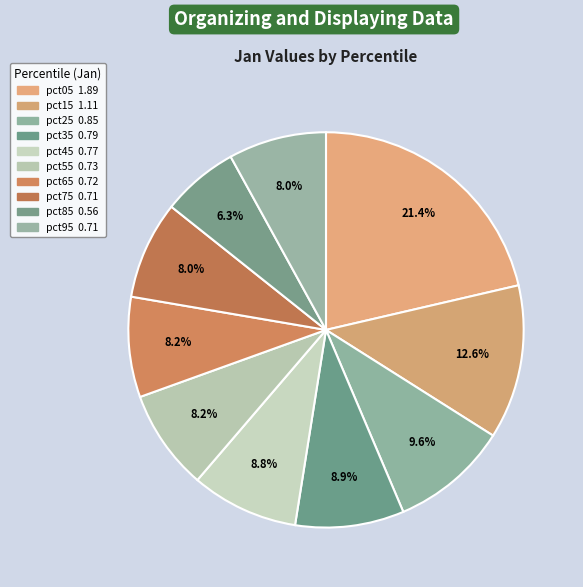

What percentage is the pct35 slice, to the nearest percent?

9%